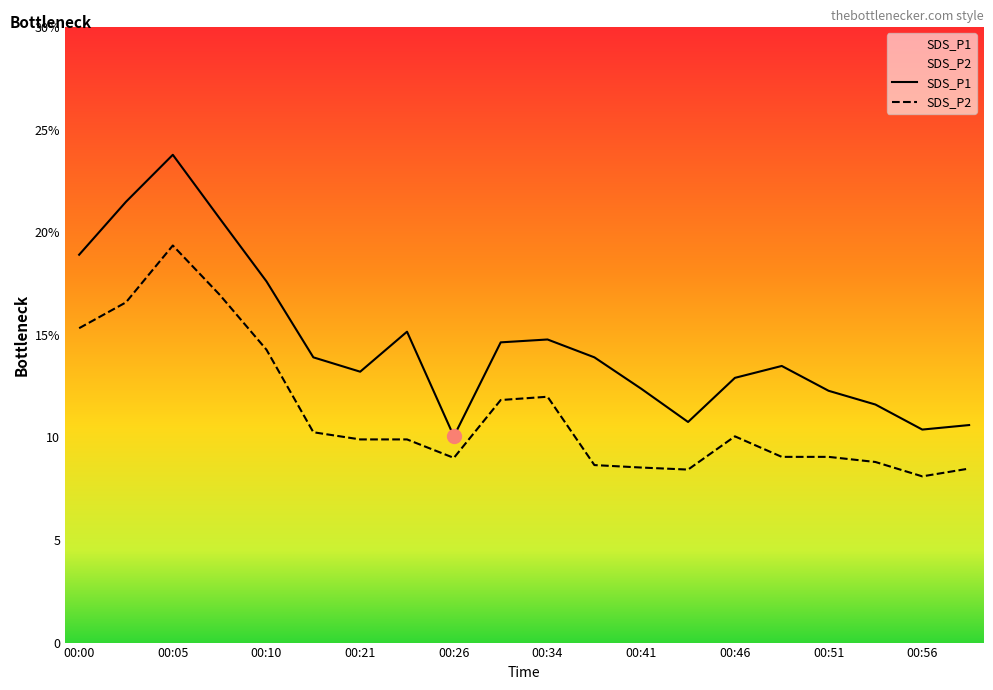

At 00:03, list the series in order from smallest to largest.

SDS_P2, SDS_P1